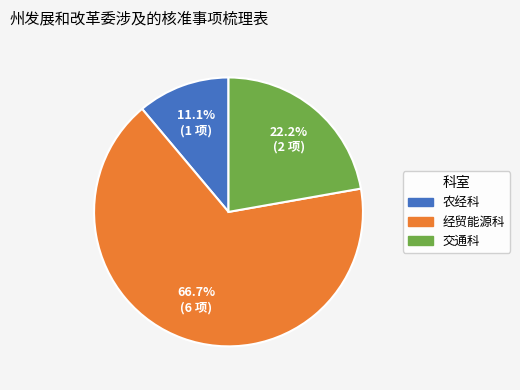

What is the largest slice in the pie chart?

经贸能源科